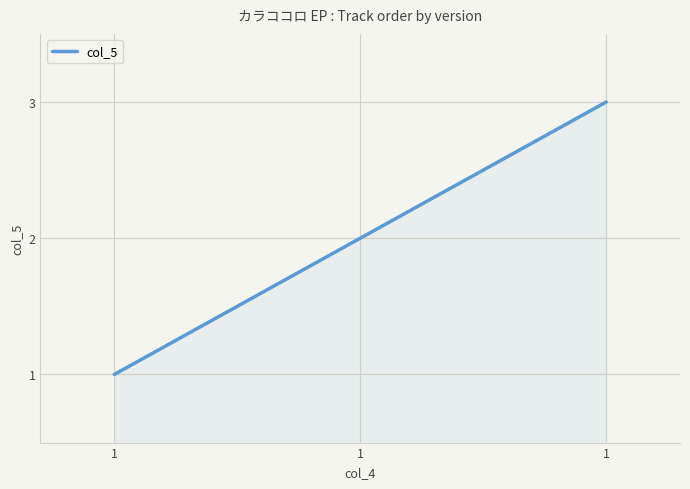

What is the difference between the maximum and minimum values?

2